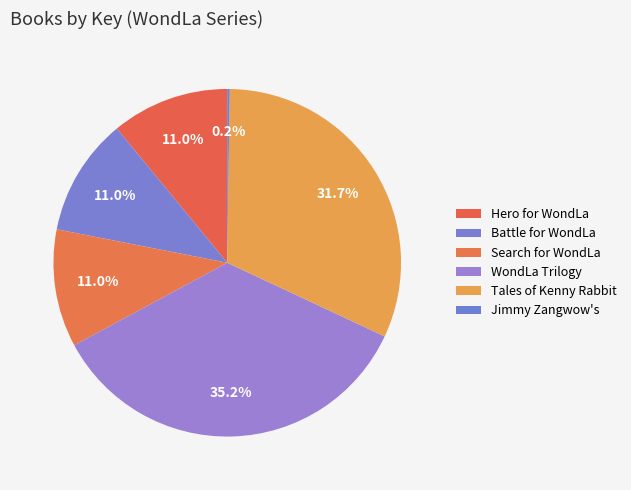

To the nearest percent, what portion does Hero for WondLa represent?

11%